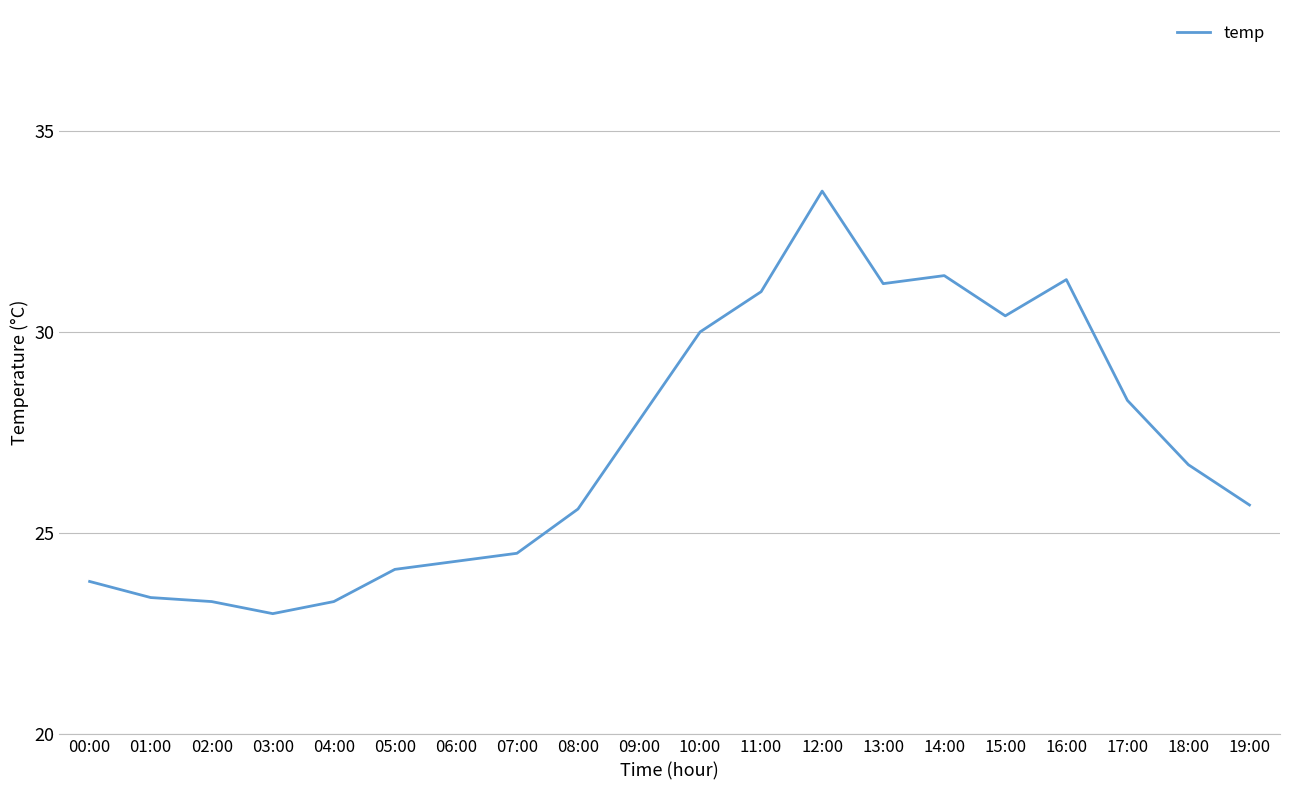

The value at 10:00 is 30.0. True or false?

True